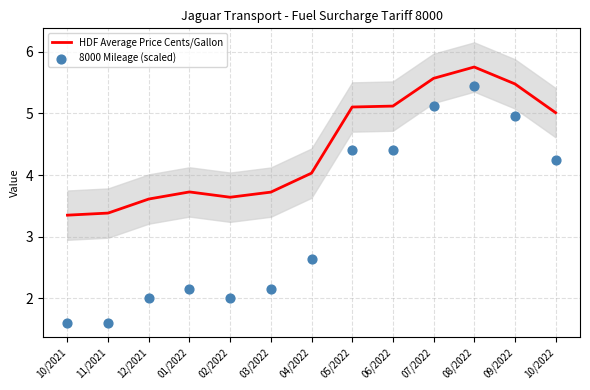

Which series has the largest total across all categories?

HDF Average Price Cents/Gallon